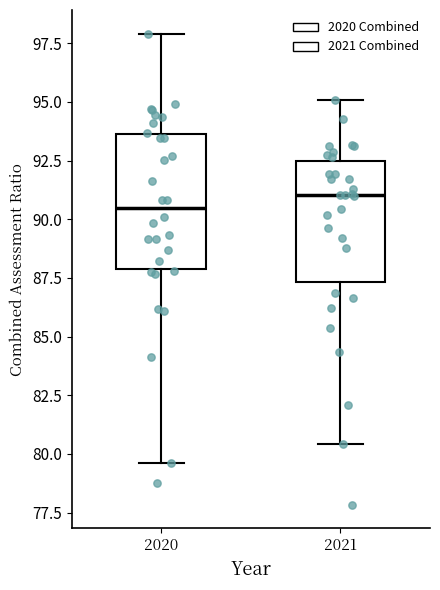

Where is the upper edge of the box at x = 2020 on the y-axis? The values are not printed on the chart, so give them approximately, as read against the axis.

93.5